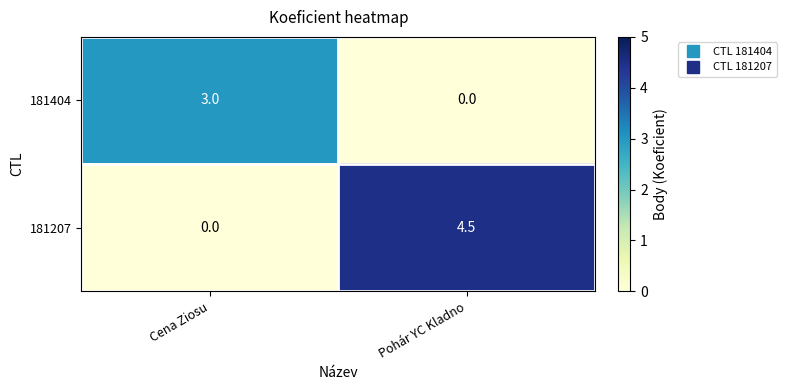

Which category has the highest value in the 181207 series?

Pohár YC Kladno